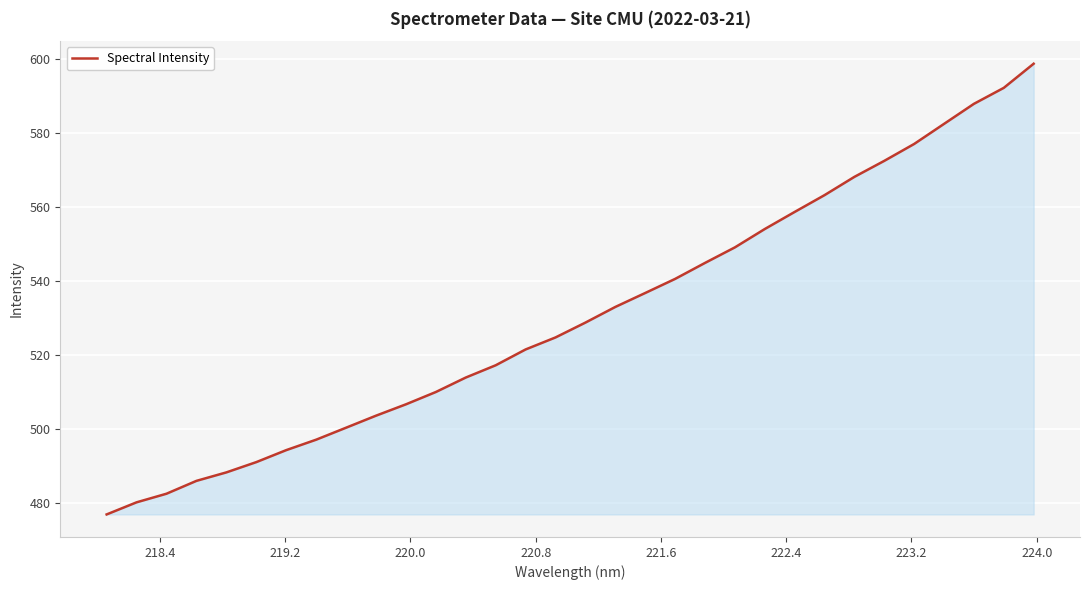

What is the smallest value displayed?

476.9